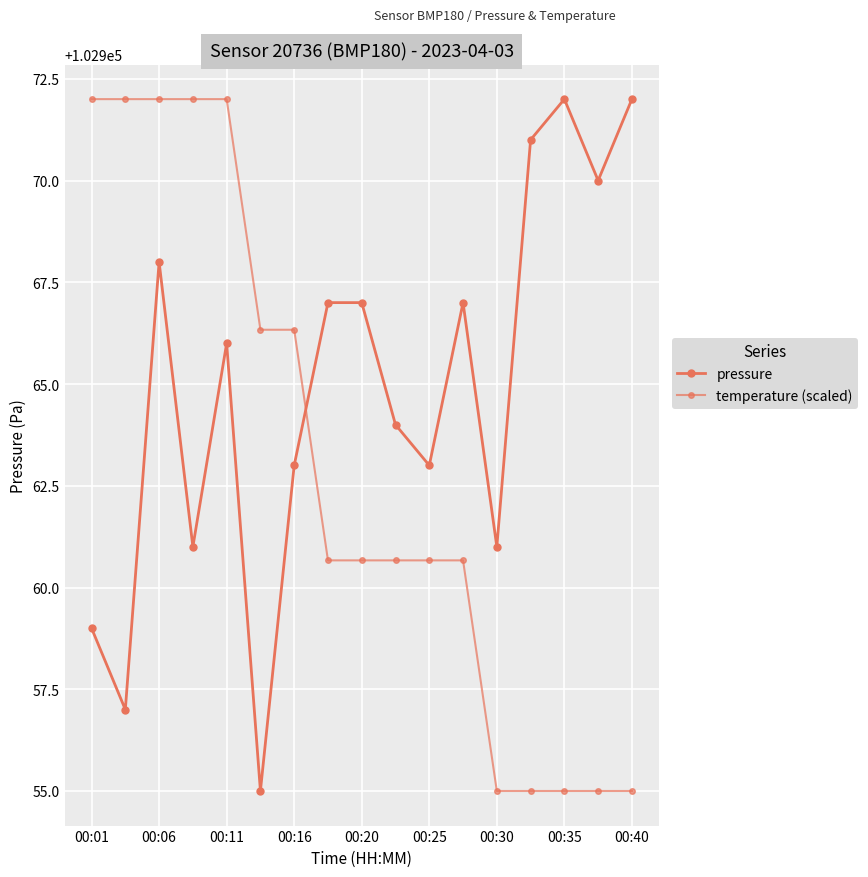

In pressure, how many points are lower than both neighbors (excluding endpoints)?

6